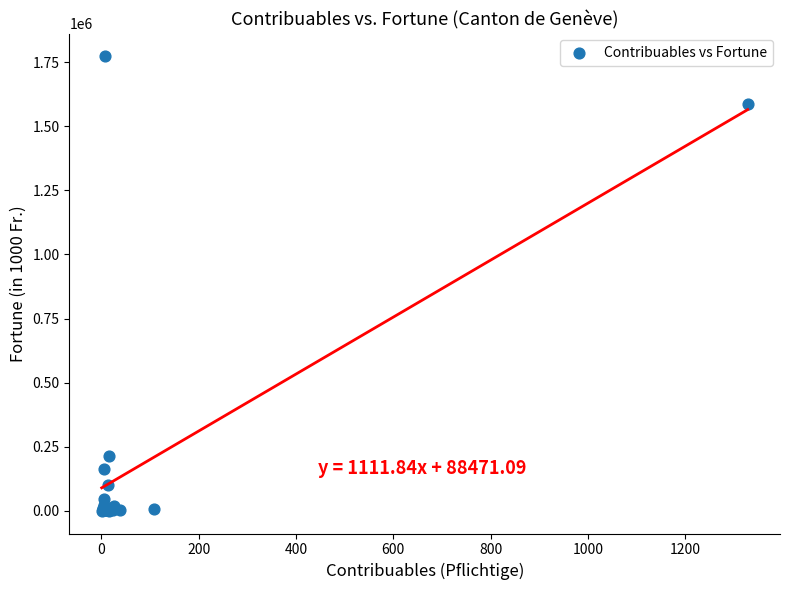

What Y value in the scatter plot is closest to 886686?

215642